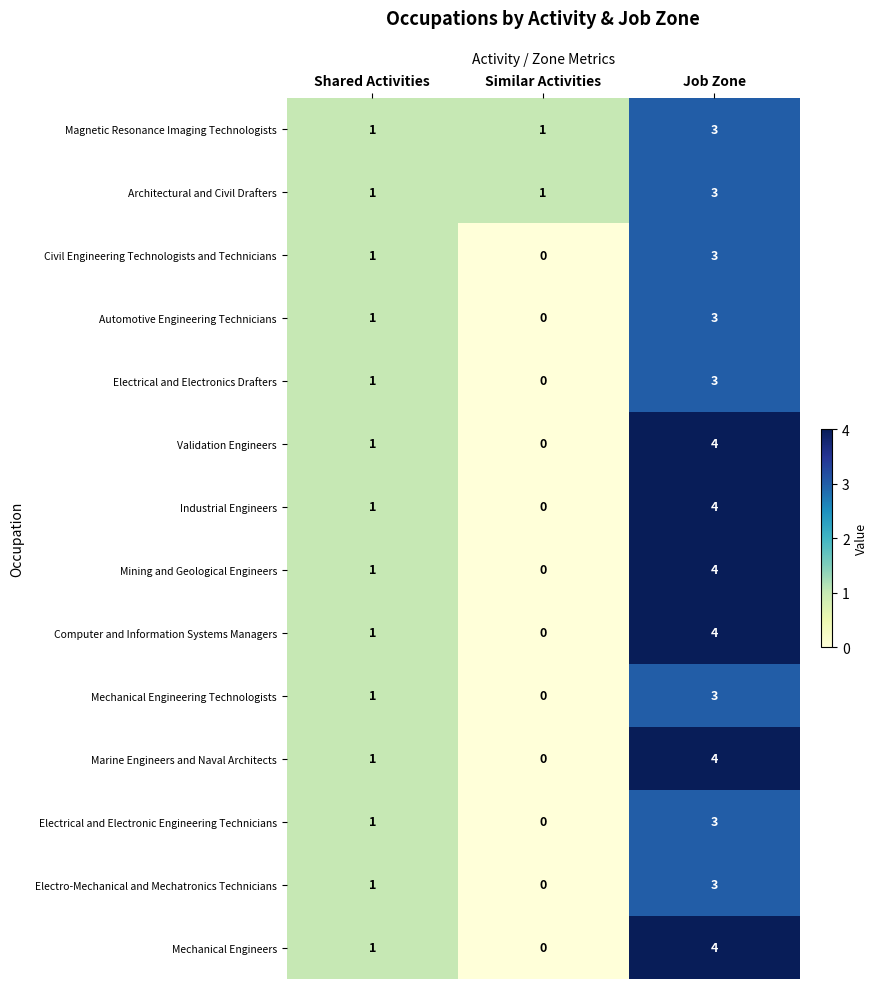

What is the sum of all Industrial Engineers values?

5